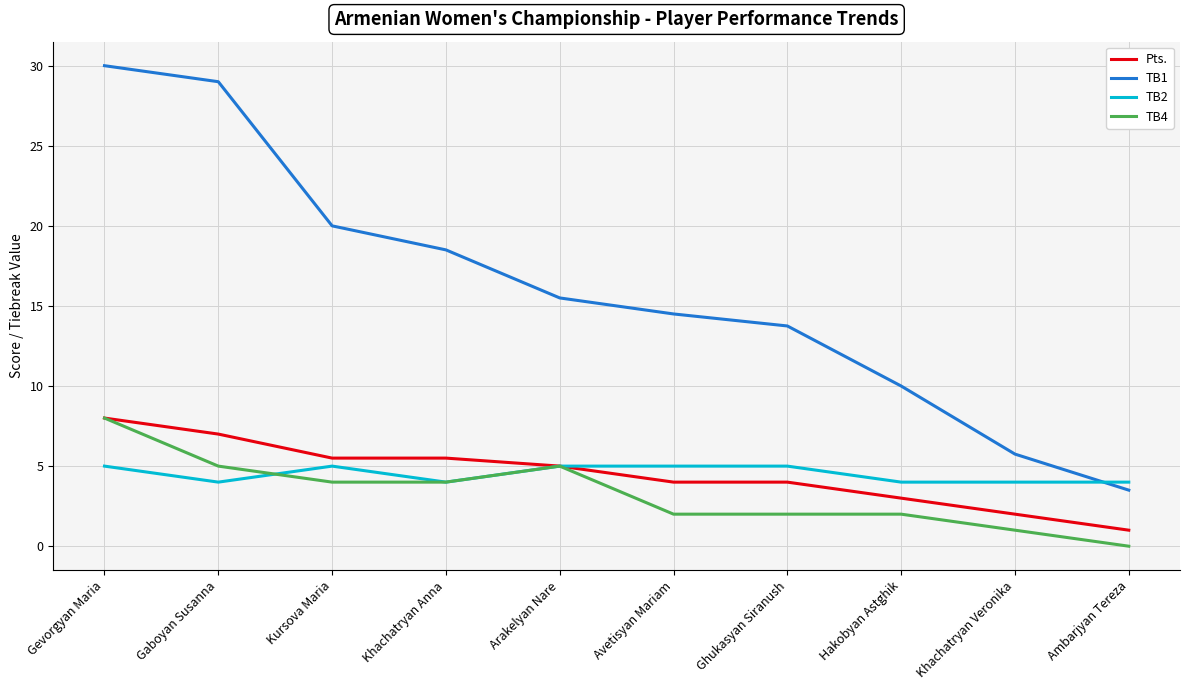

Reading right to left, list all the values displayed in this chart.

Pts.: Ambarjyan Tereza=1.0	Khachatryan Veronika=2.0	Hakobyan Astghik=3.0	Ghukasyan Siranush=4.0	Avetisyan Mariam=4.0	Arakelyan Nare=5.0	Khachatryan Anna=5.5	Kursova Maria=5.5	Gaboyan Susanna=7.0	Gevorgyan Maria=8.0
TB1: Ambarjyan Tereza=3.5	Khachatryan Veronika=5.8	Hakobyan Astghik=10.0	Ghukasyan Siranush=13.8	Avetisyan Mariam=14.5	Arakelyan Nare=15.5	Khachatryan Anna=18.5	Kursova Maria=20.0	Gaboyan Susanna=29.0	Gevorgyan Maria=30.0
TB2: Ambarjyan Tereza=4.0	Khachatryan Veronika=4.0	Hakobyan Astghik=4.0	Ghukasyan Siranush=5.0	Avetisyan Mariam=5.0	Arakelyan Nare=5.0	Khachatryan Anna=4.0	Kursova Maria=5.0	Gaboyan Susanna=4.0	Gevorgyan Maria=5.0
TB4: Ambarjyan Tereza=0.0	Khachatryan Veronika=1.0	Hakobyan Astghik=2.0	Ghukasyan Siranush=2.0	Avetisyan Mariam=2.0	Arakelyan Nare=5.0	Khachatryan Anna=4.0	Kursova Maria=4.0	Gaboyan Susanna=5.0	Gevorgyan Maria=8.0